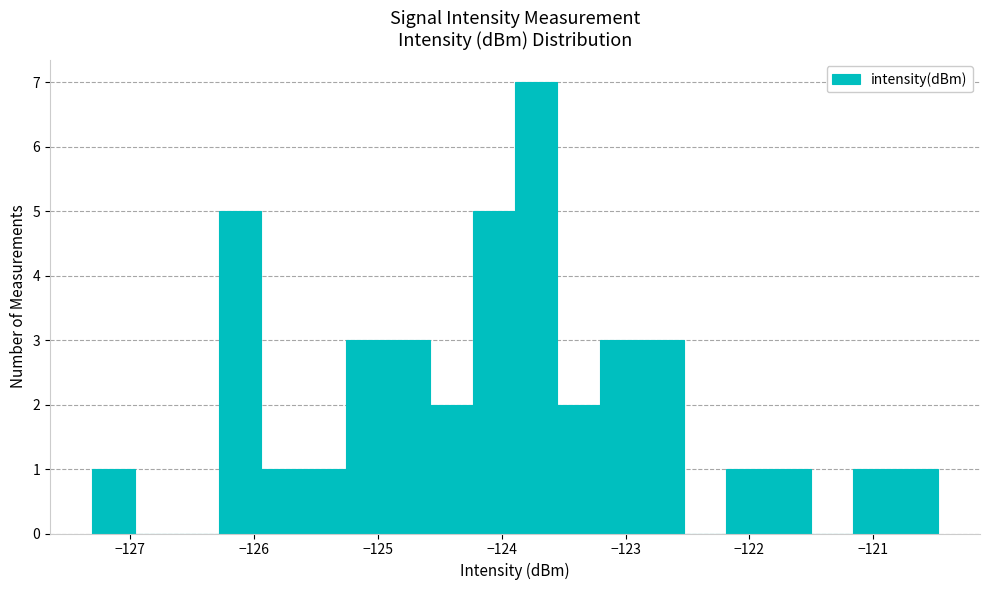

Read against the x-axis, roughly where is the centre of the tallest bar?

-123.7